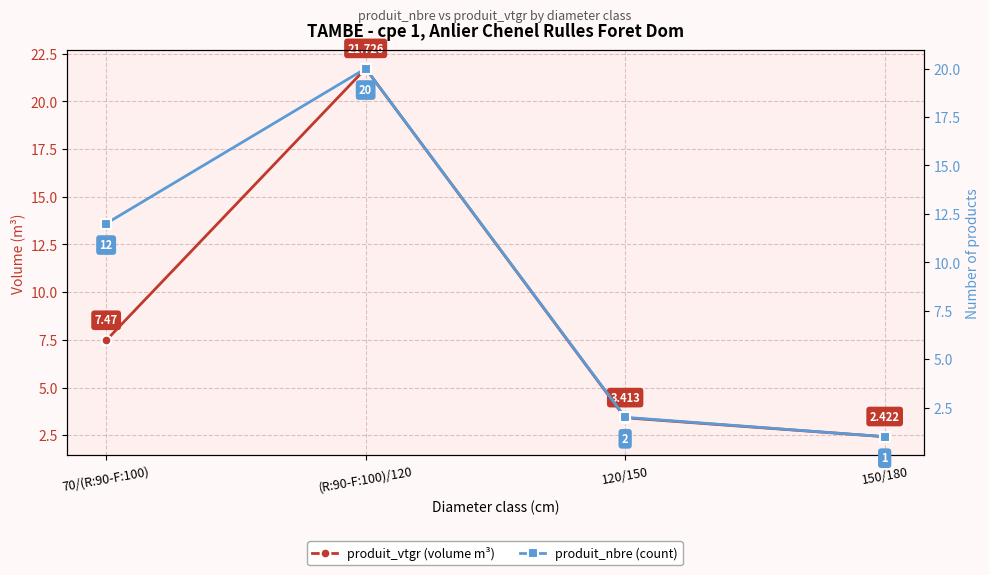

How many lines are shown in the chart?

2